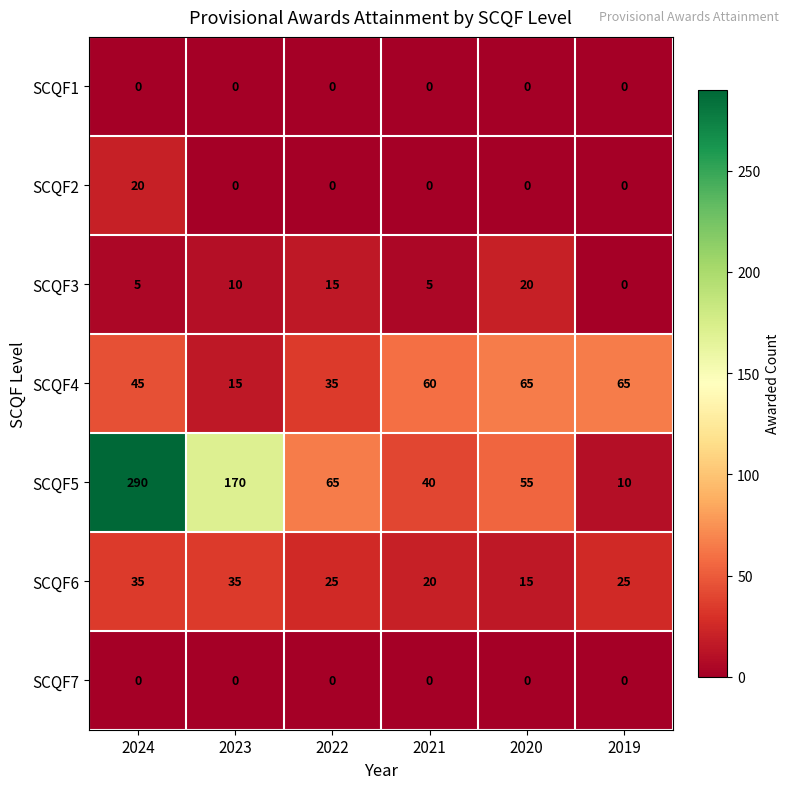

What is the average value of the SCQF2 series?

3